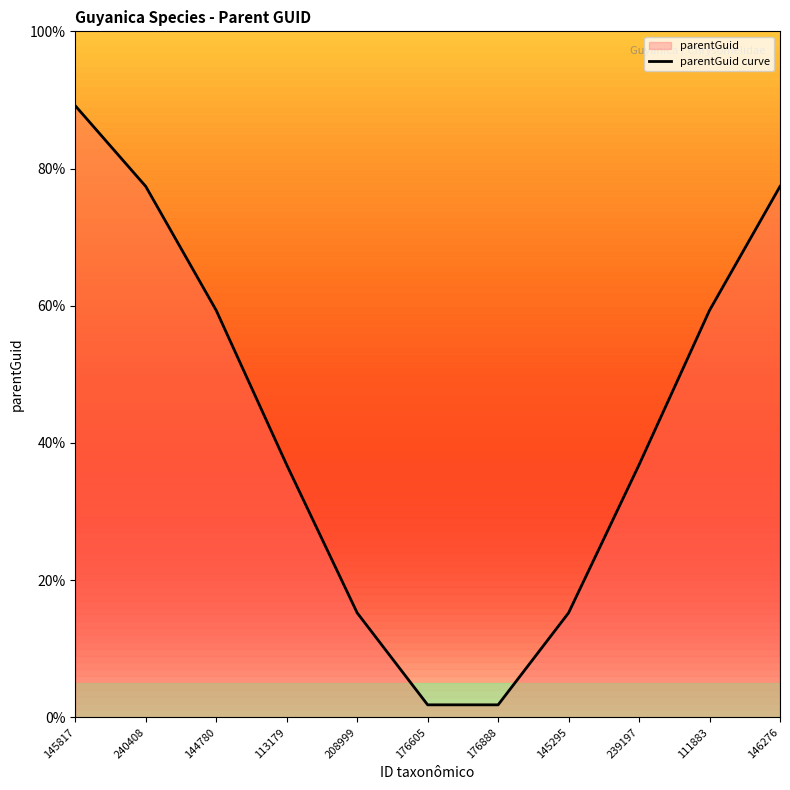

Which has a higher value, 144780 or 176888?

144780